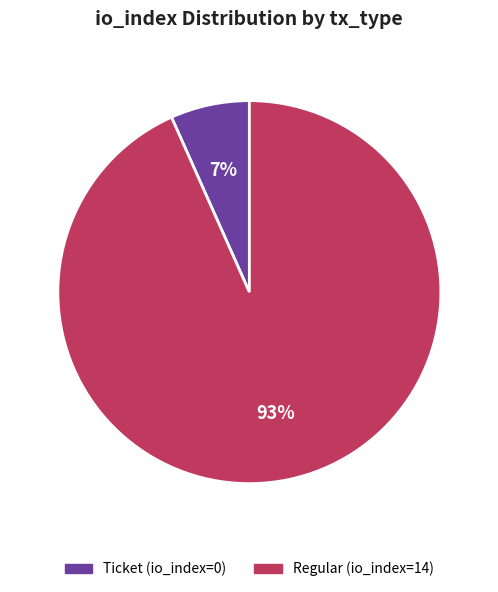

The Ticket (io_index=0) slice represents 1% of the pie. True or false?

False